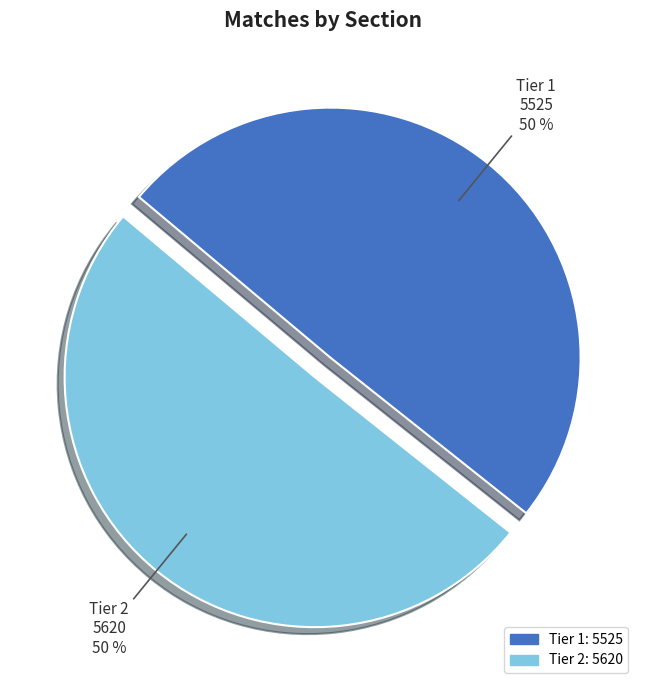

True or false: Tier 1 accounts for 55% of the total.

False